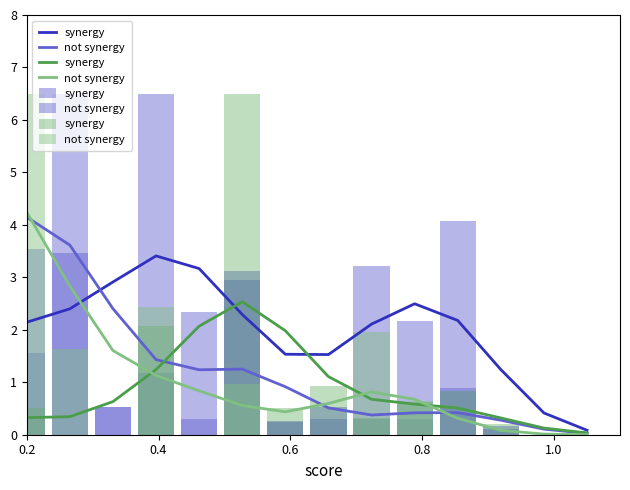

Is the value of synergy at 13 greater than the value of not synergy at 0.8?

No